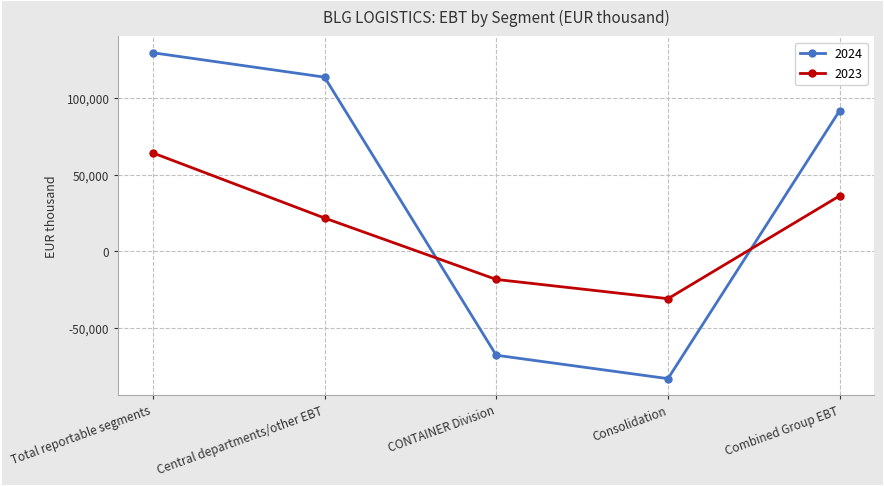

What is the difference between the 2024 values at Consolidation and Central departments/other EBT?

196930